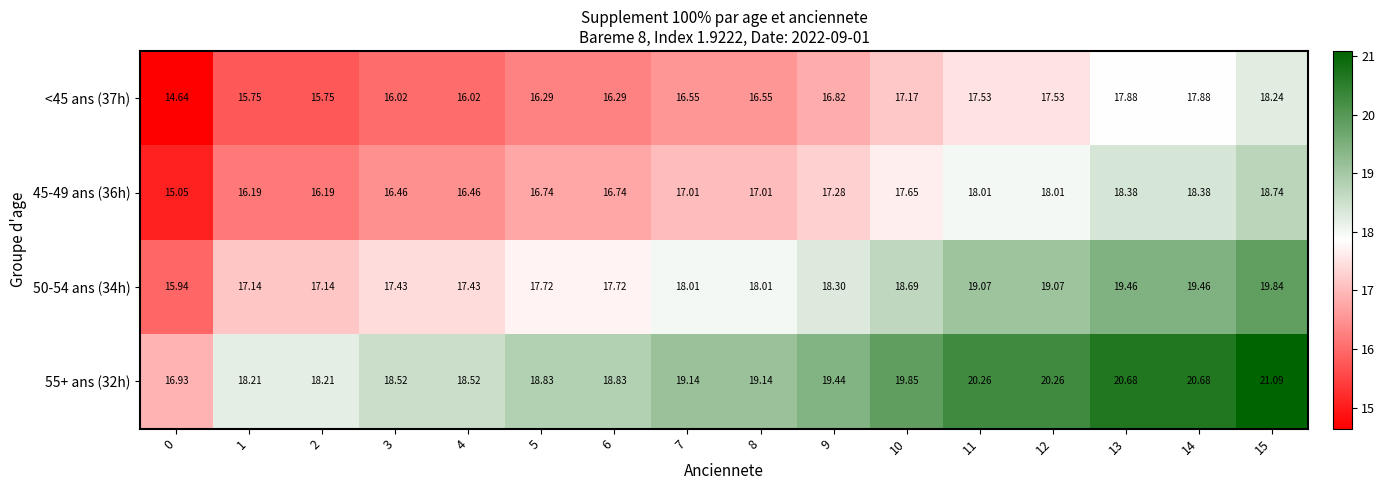

How many values in the <45 ans (37h) series are below 16?

3